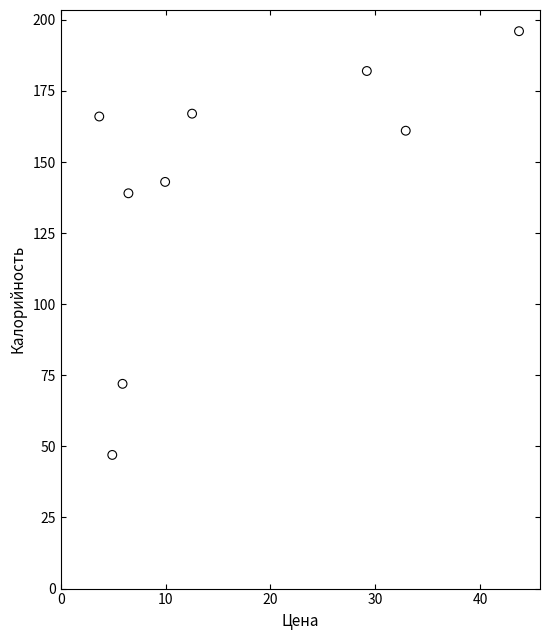

What Y value in the scatter plot is closest to 121?

139